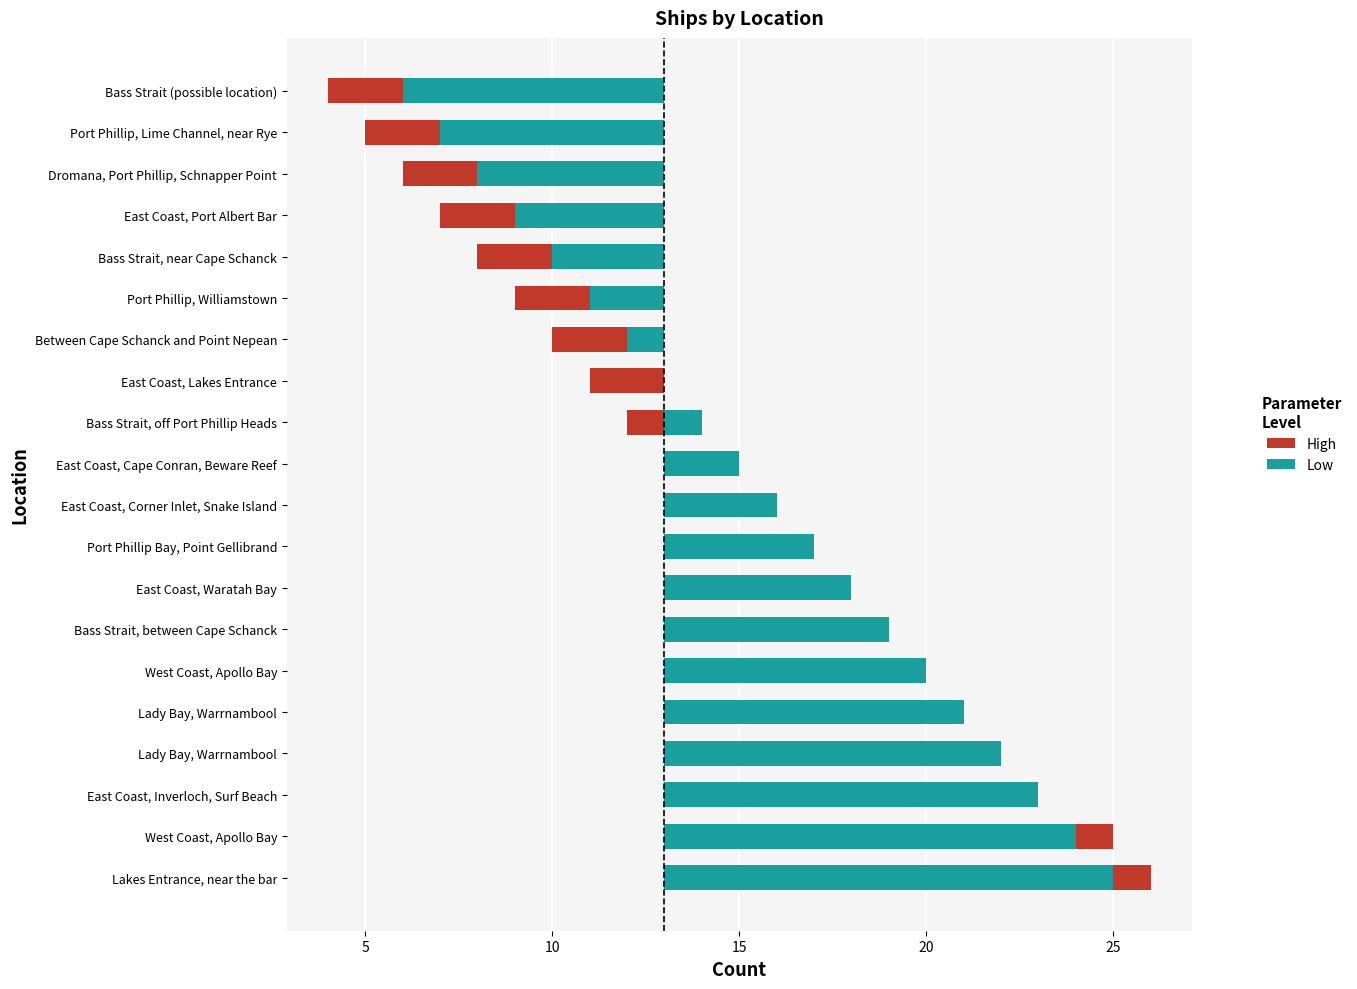

Rank the series by their maximum value, from highest to lowest.

High, Low